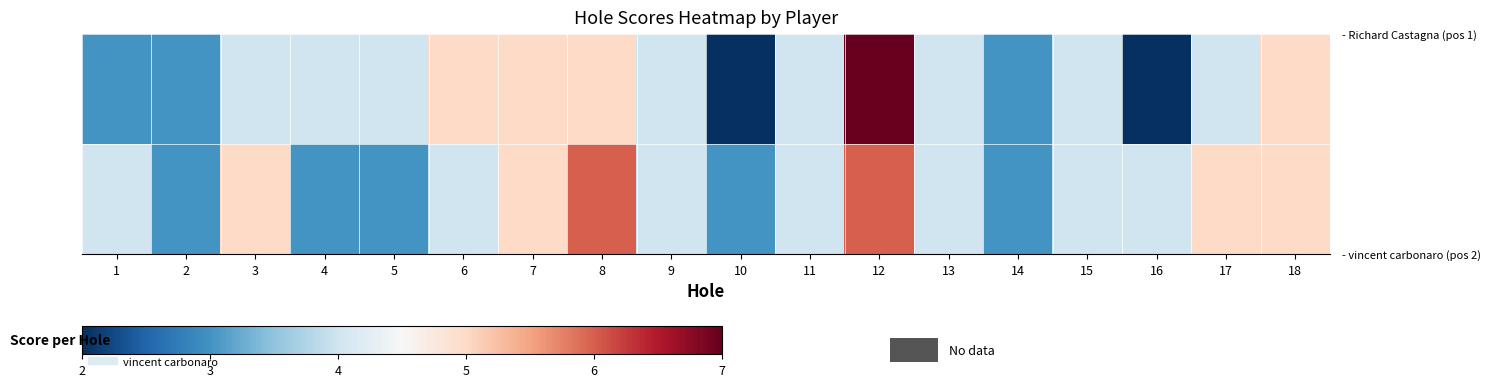

At which category is the sum across all series the highest?

12